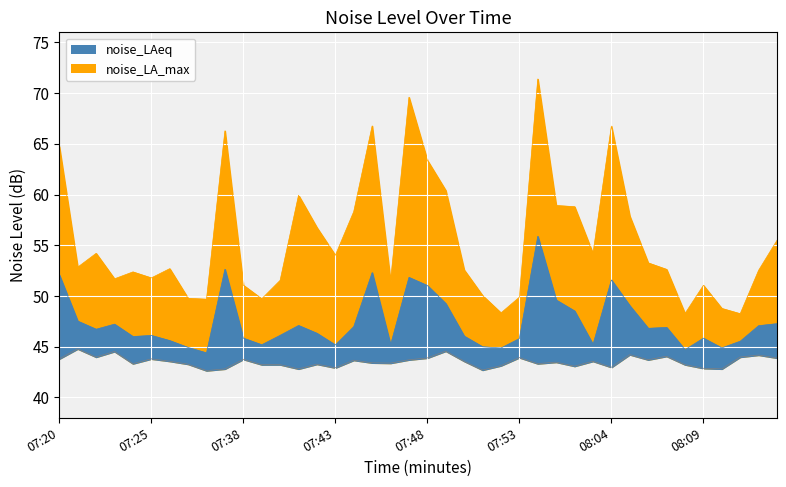

How many categories are shown in the chart?

40